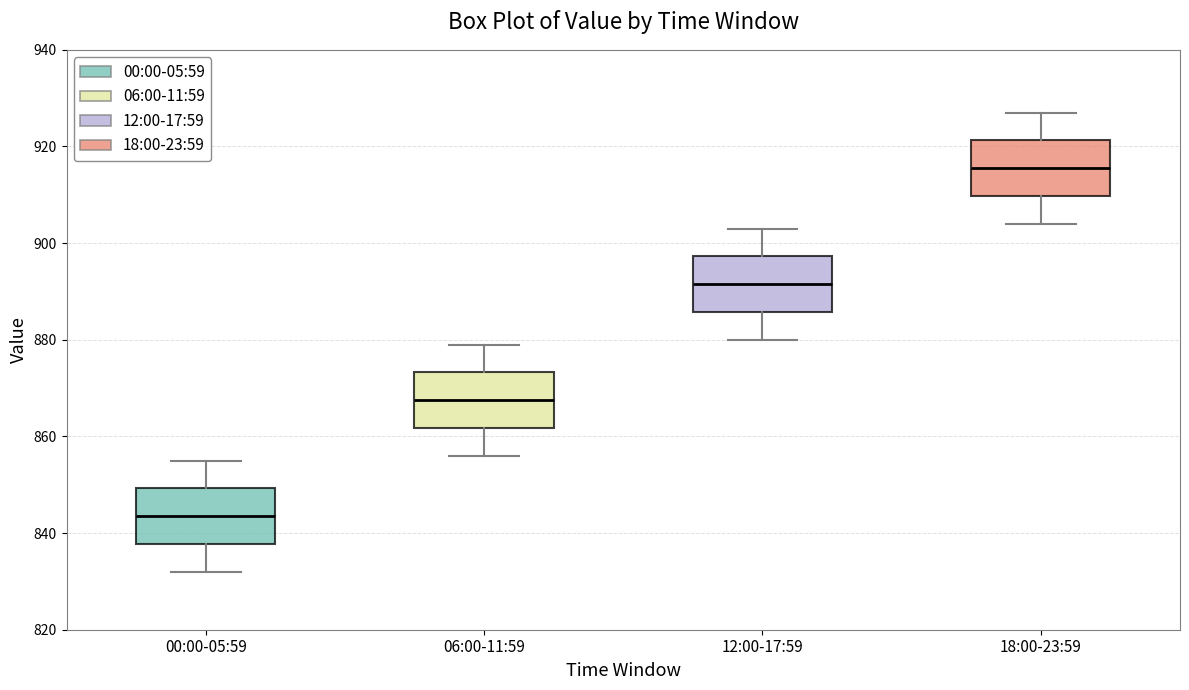

Where does the lower whisker of the box for 18:00-23:59 end on the y-axis? The values are not printed on the chart, so give them approximately, as read against the axis.

904